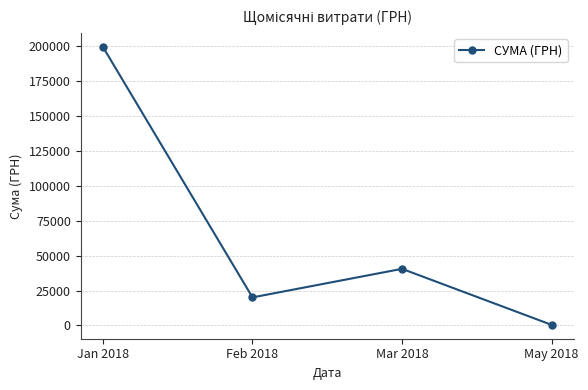

What is the value of the 3rd point from the left?

40519.2